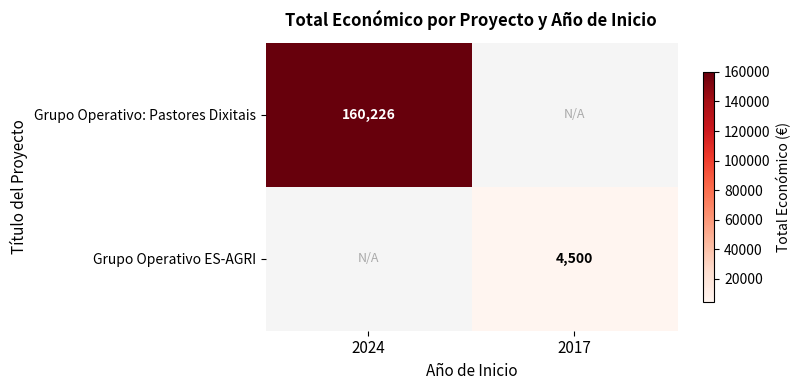

Is it true that Grupo Operativo ES-AGRI equals 7151 at 2017?

False